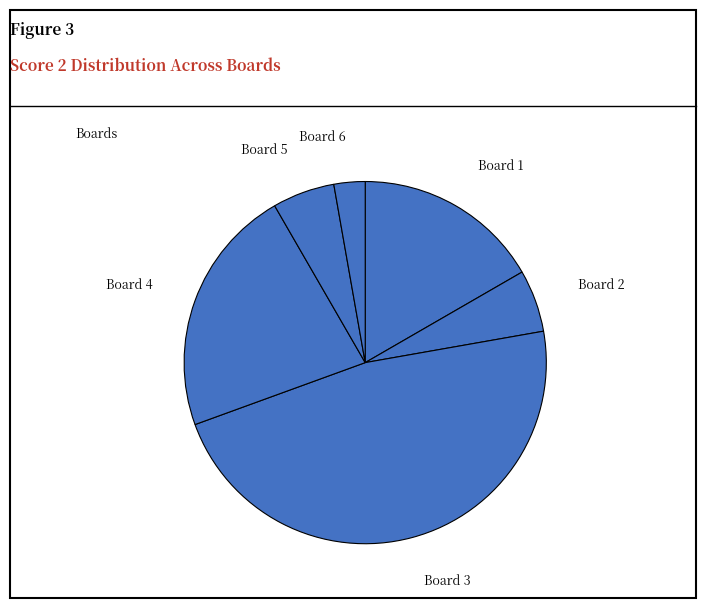

What is the smallest slice in the pie chart?

Board 6